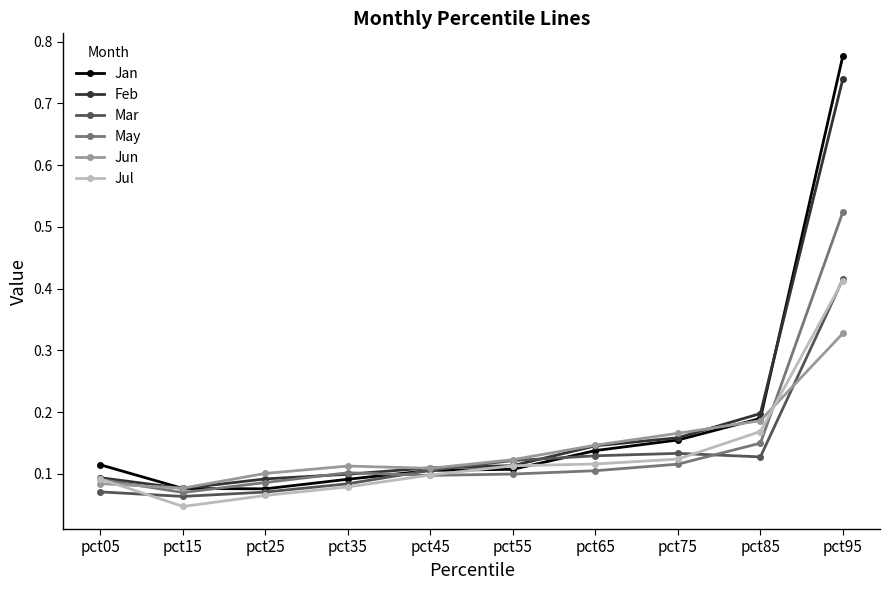

True or false: Jun has more than 2 points higher than both neighbors.

False